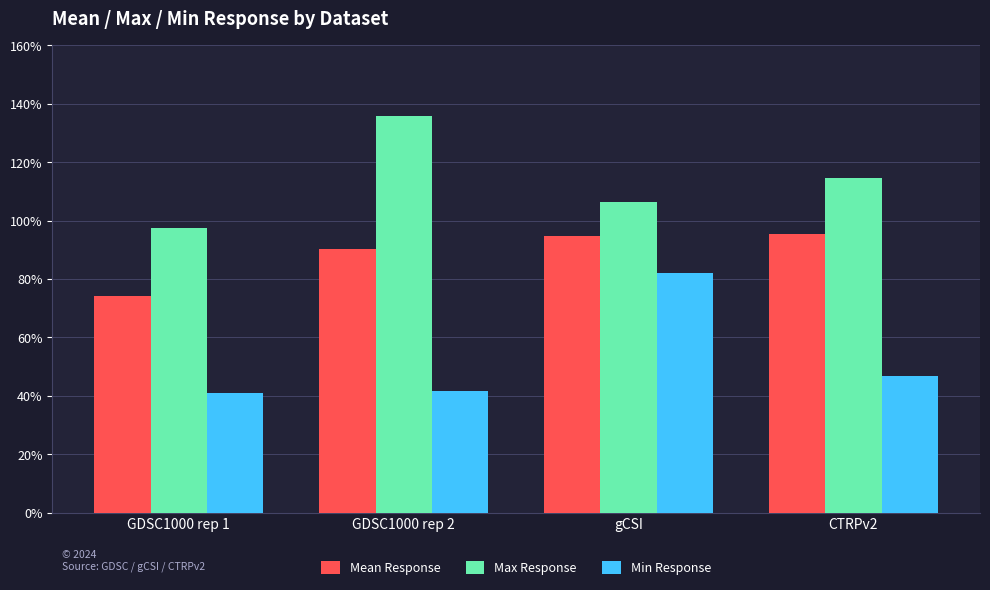

What is the spread (max minus min) of values at gCSI?

24.3